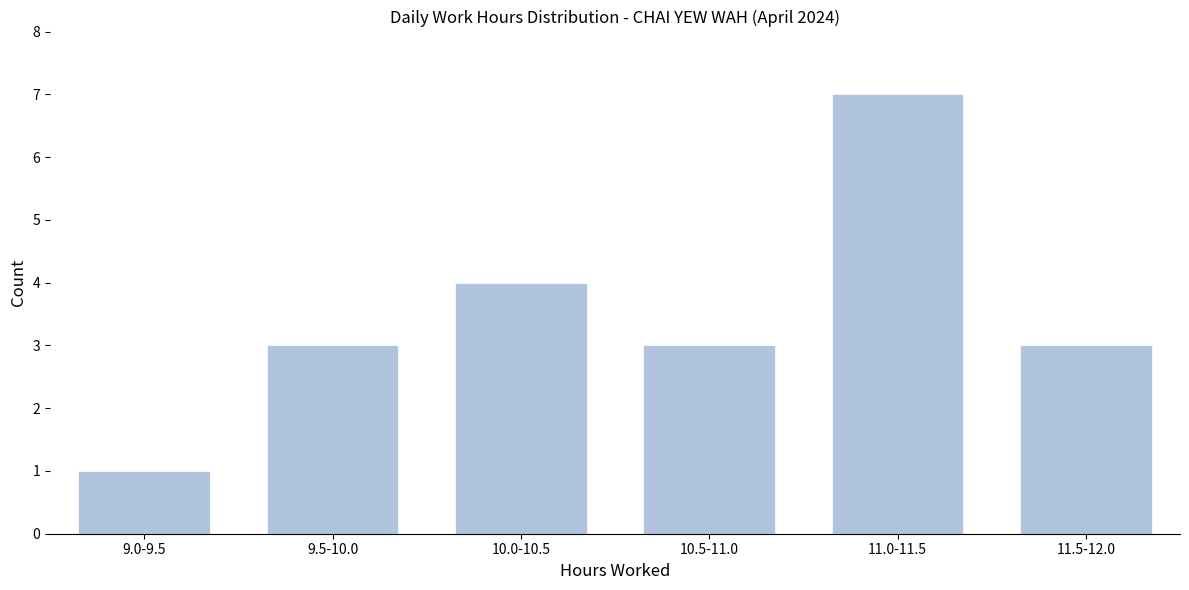

Reading left to right, transcribe all the data shown in this chart.

9.0-9.5=1	9.5-10.0=3	10.0-10.5=4	10.5-11.0=3	11.0-11.5=7	11.5-12.0=3